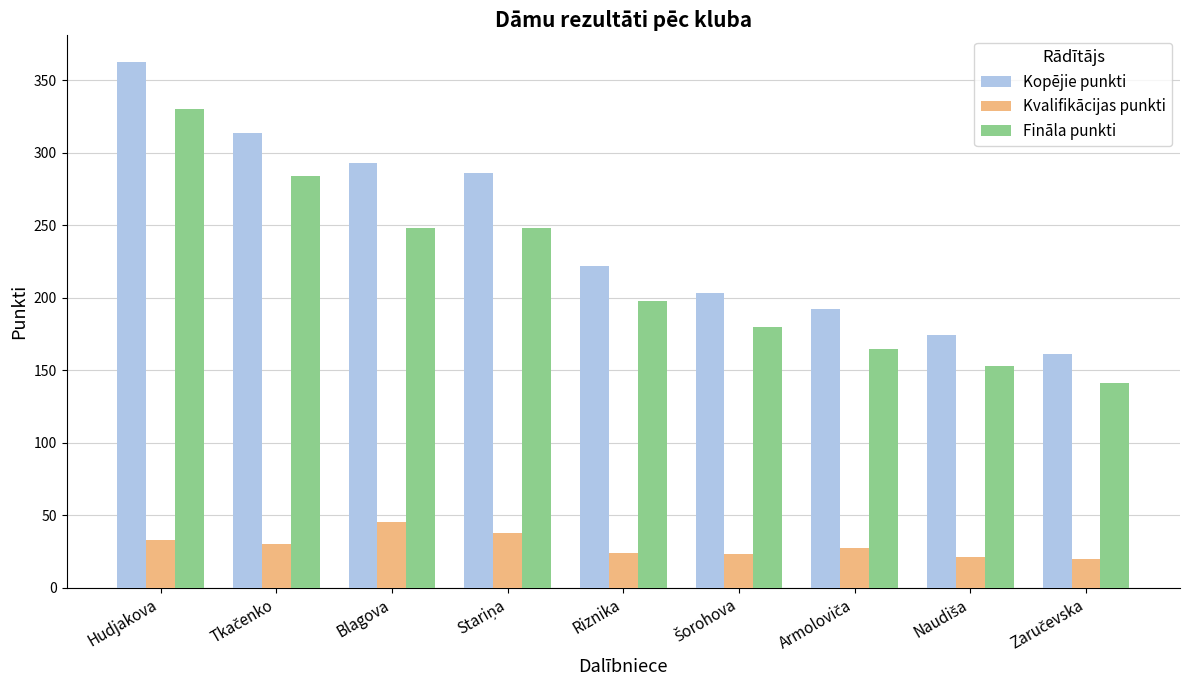

At which category is the sum across all series the highest?

Hudjakova